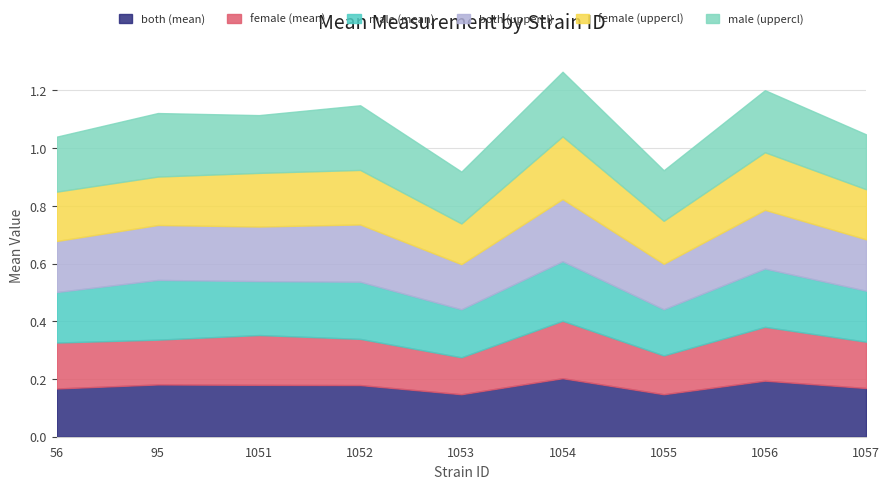

What are all the series names shown in the legend?

both (mean), female (mean), male (mean), both (uppercl), female (uppercl), male (uppercl)